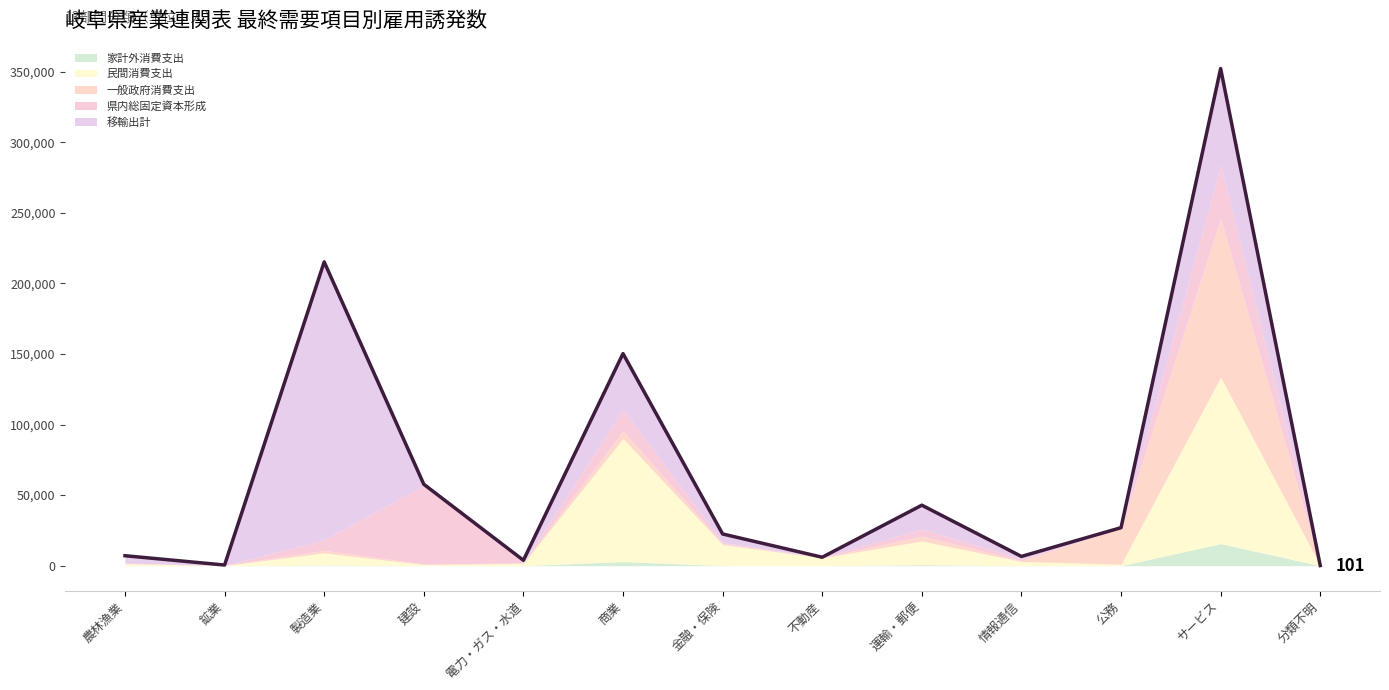

What is the label of the 10th point from the right?

建設